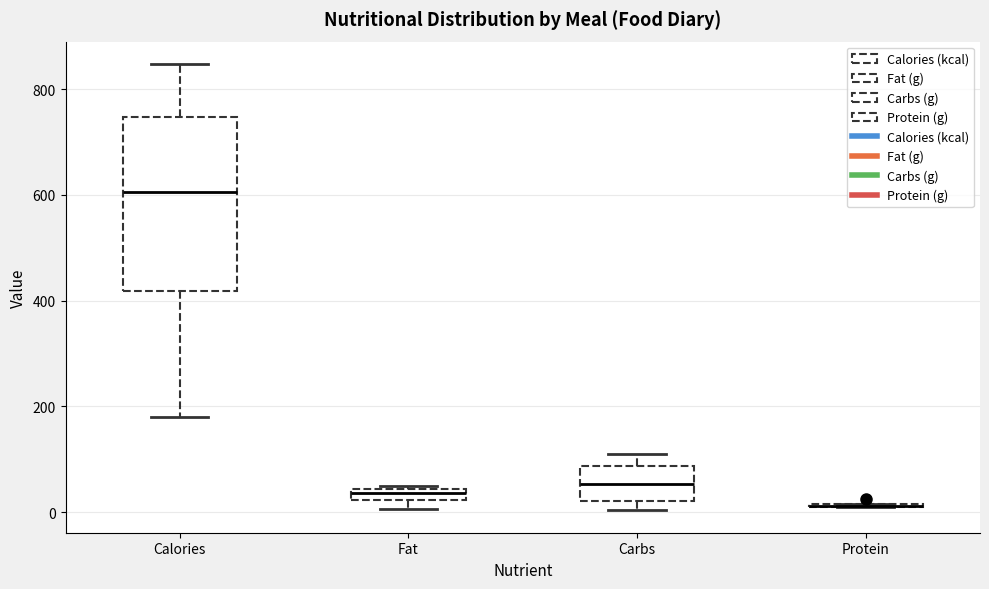

Comparing the boxes themselves (not the whiskers), which one is the tallest?

Calories